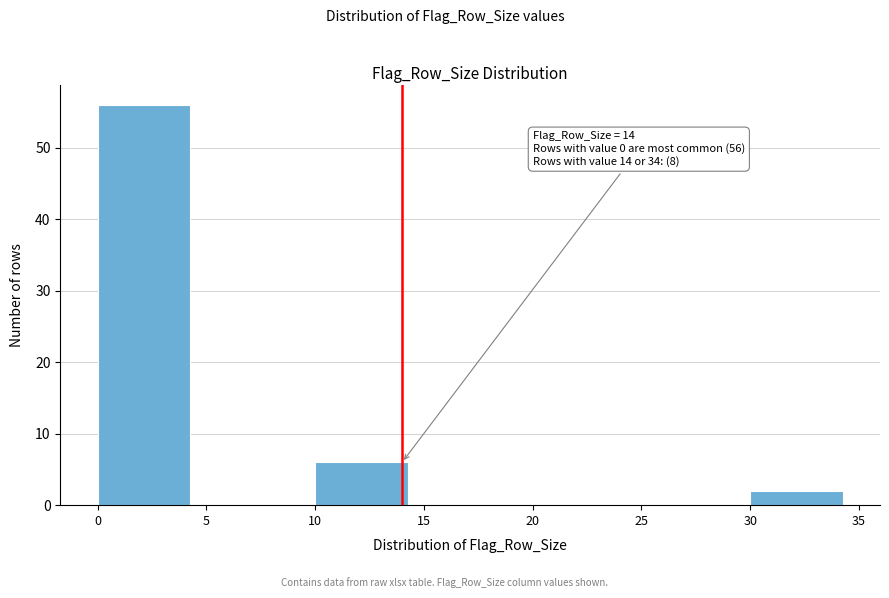

Which range on the x-axis has the tallest bar?

0 to 5